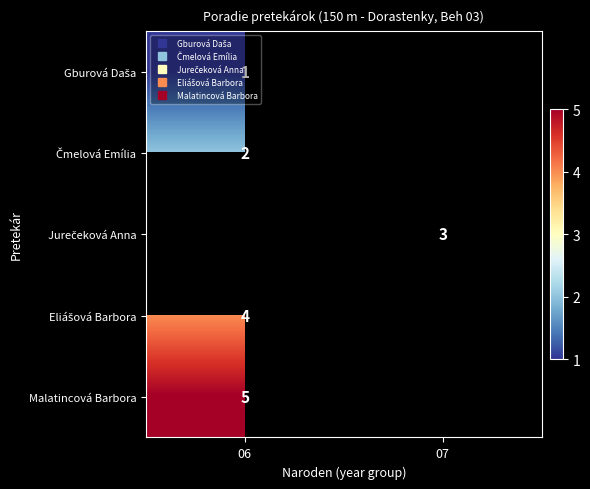

At which label is Gburová Daša closest to 1?

06